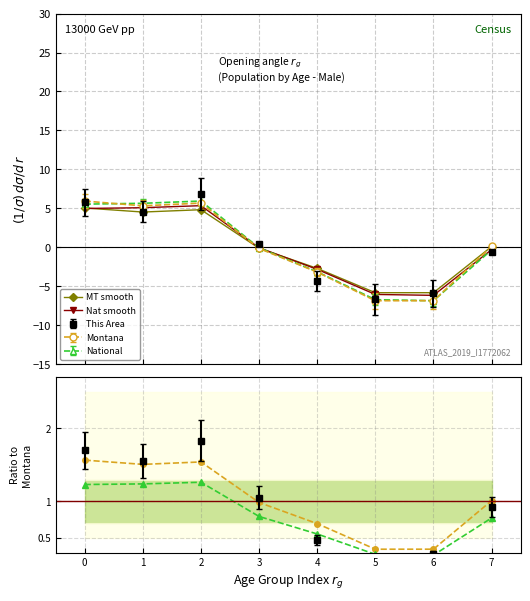

How many values in Nat smooth are above zero?

3